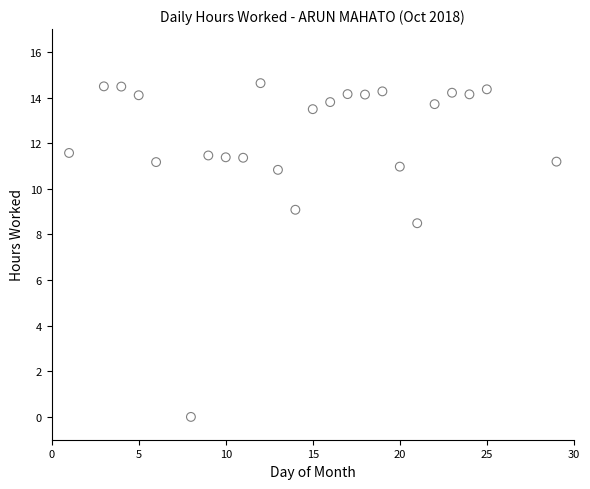

What is the range of X values (max minus min)?

28.0